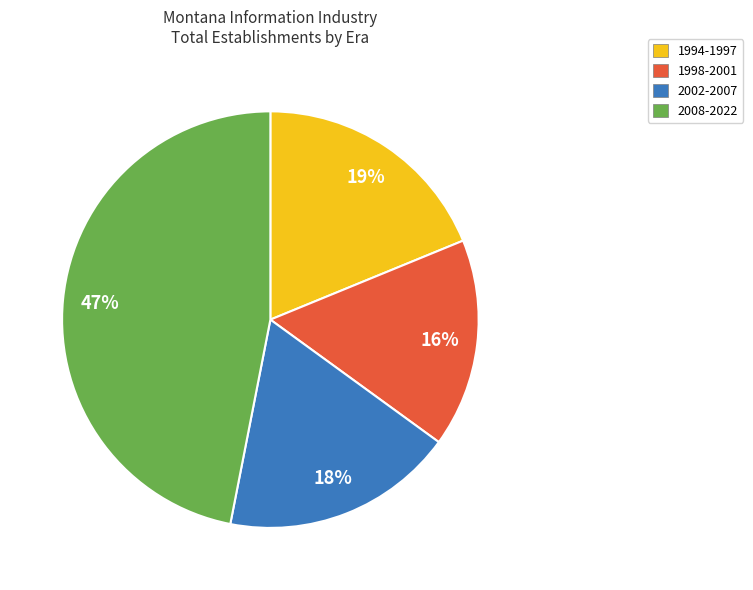

Count the number of slices in the pie.

4